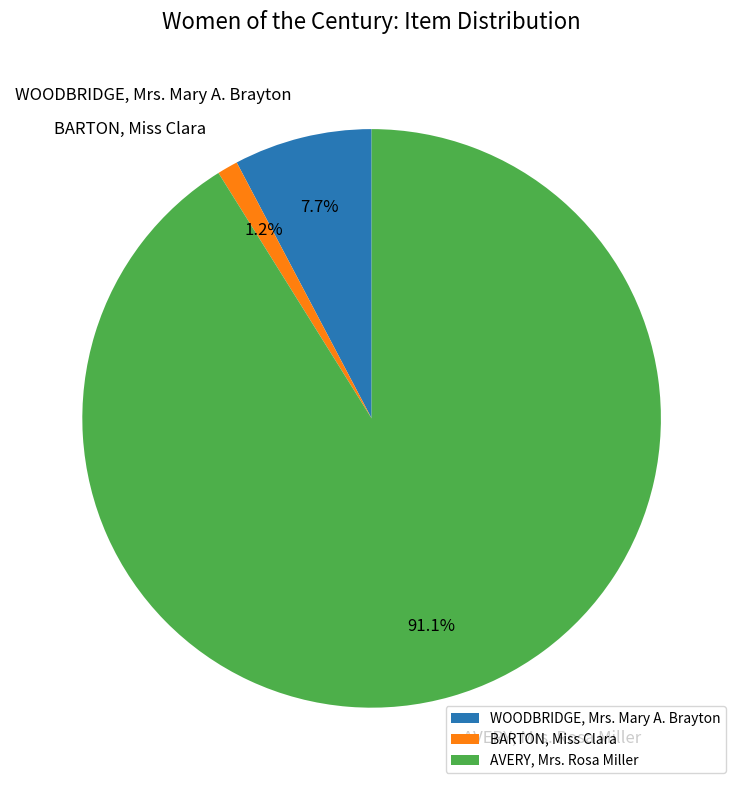

Count the number of slices in the pie.

3